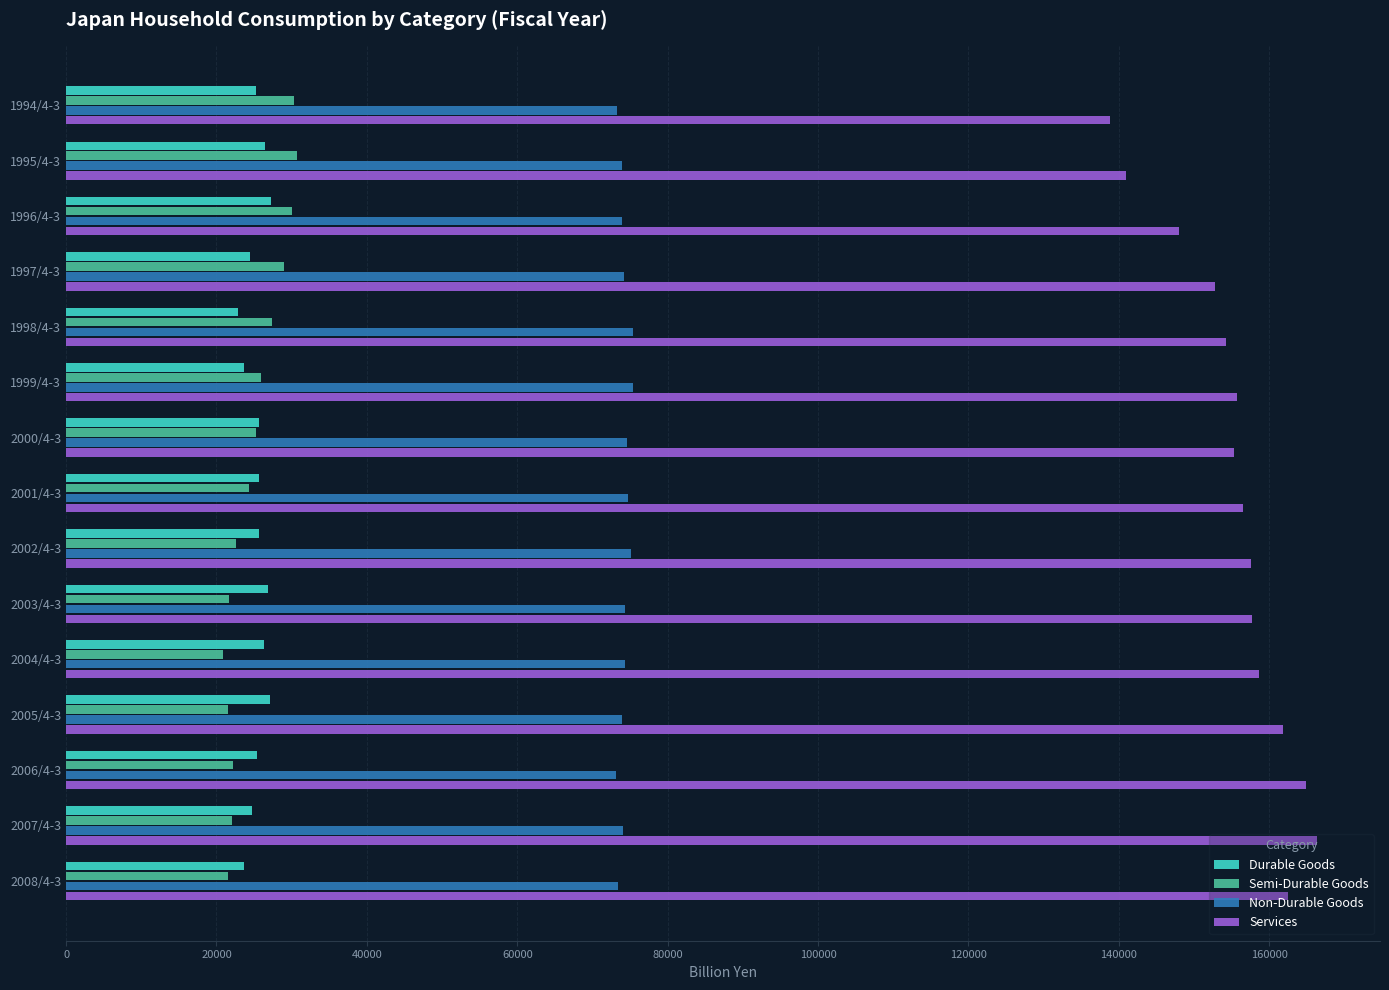

Which series has the largest range (max minus min)?

Services